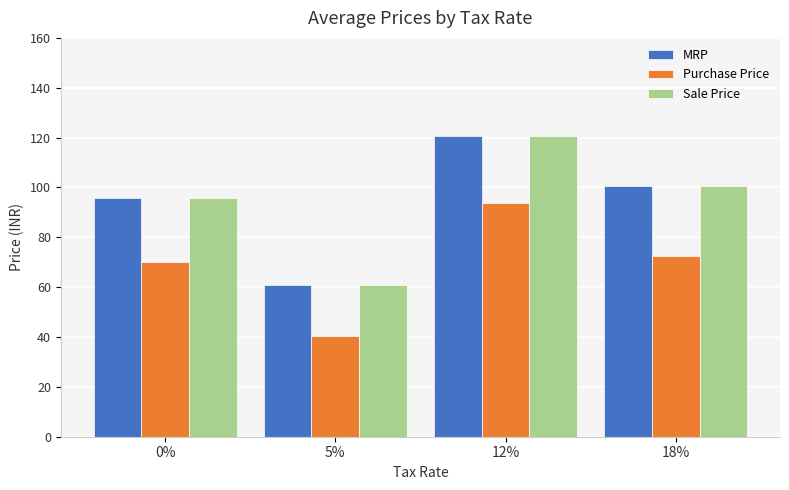

Are the bars horizontal?

No